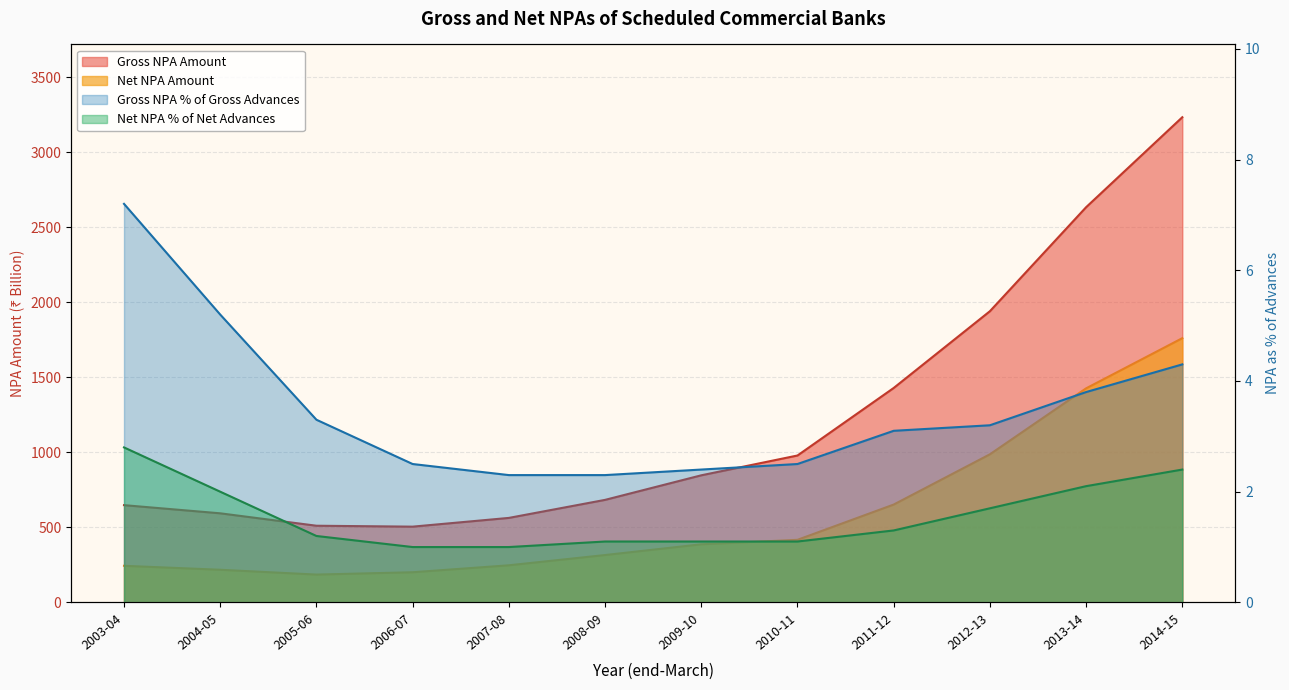

What is the difference between the maximum and second lowest values in the Gross NPA Amount series?

2722.5